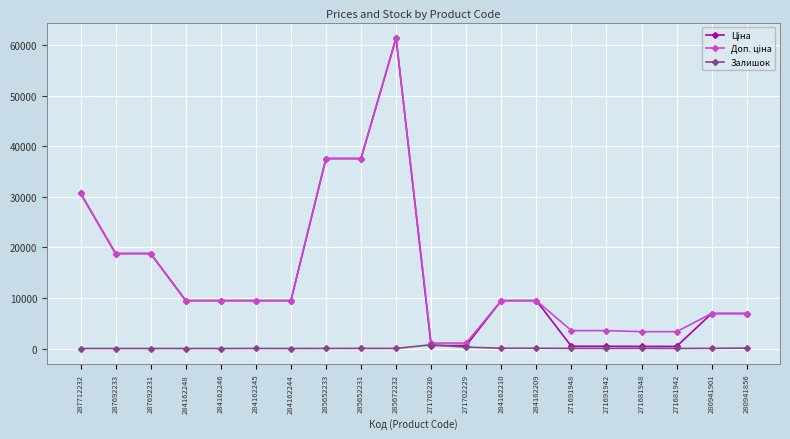

At which category is the sum across all series the highest?

285672232